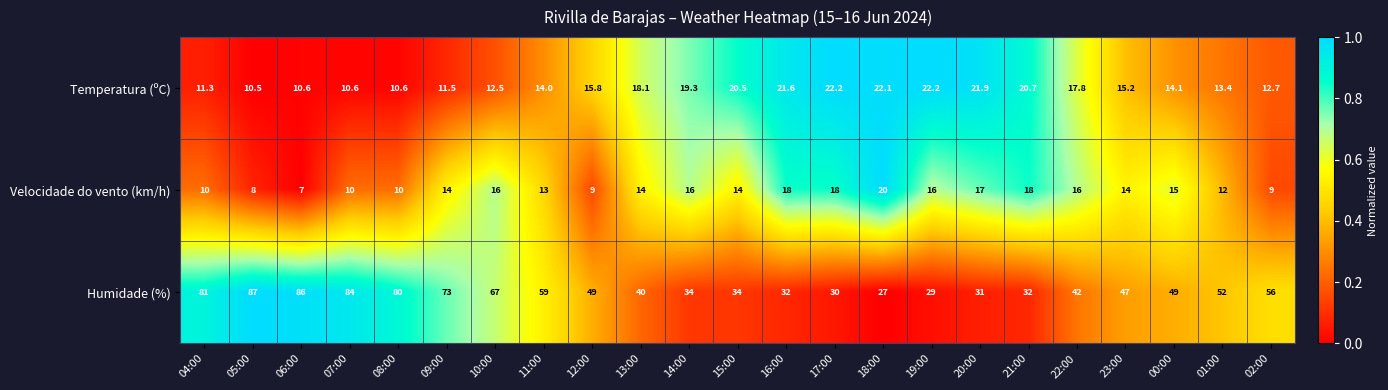

What is the maximum value shown in the chart?

87.0